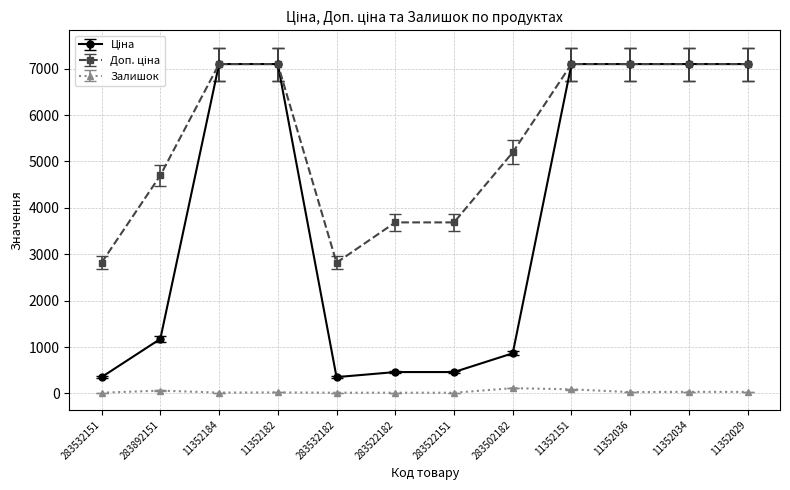

What is the label of the 6th point from the right?

283522151